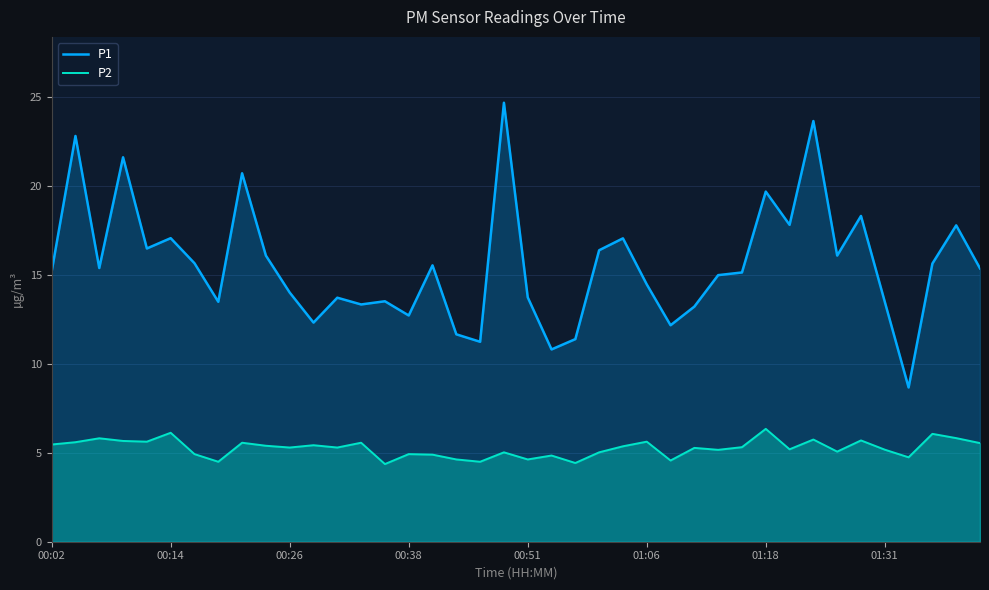

How many lines are shown in the chart?

2